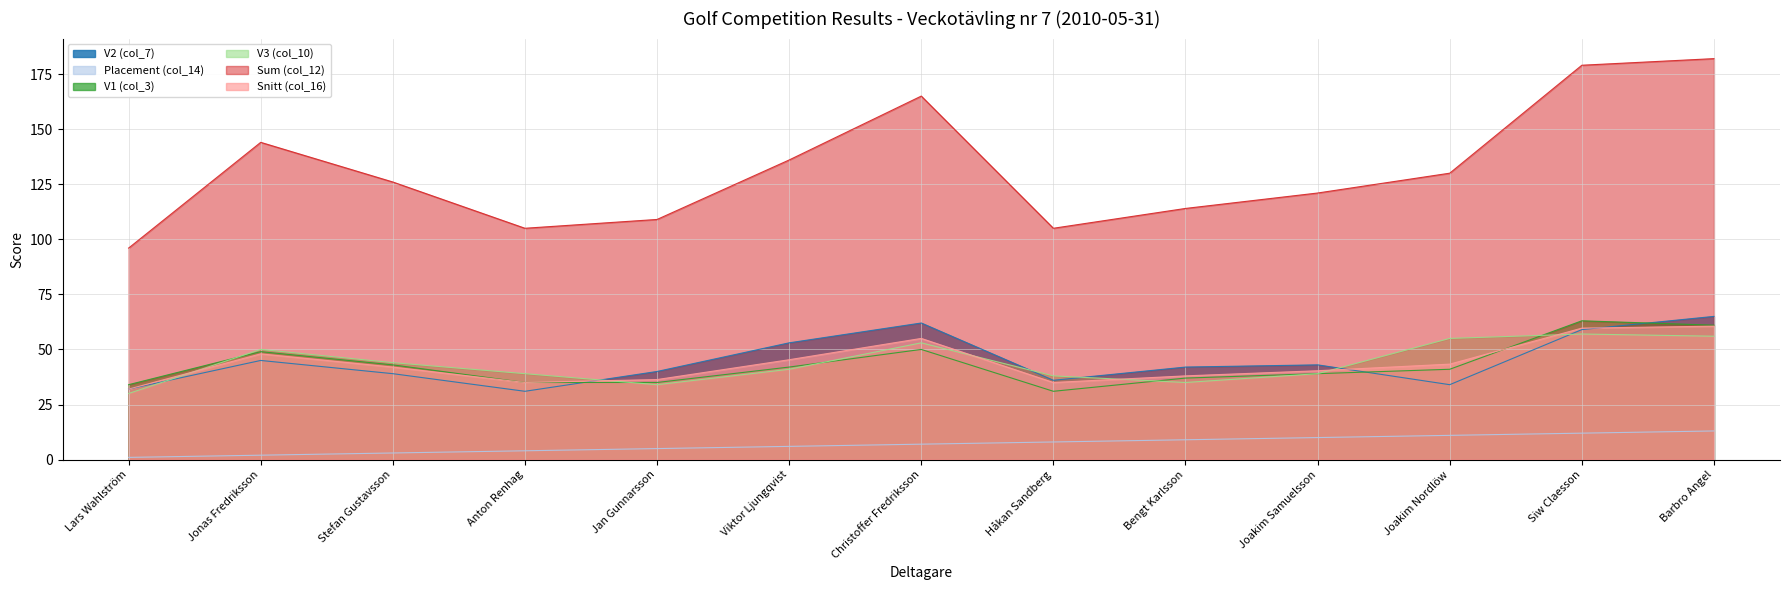

Which has a higher value, Barbro Angel or Joakim Samuelsson?

Barbro Angel